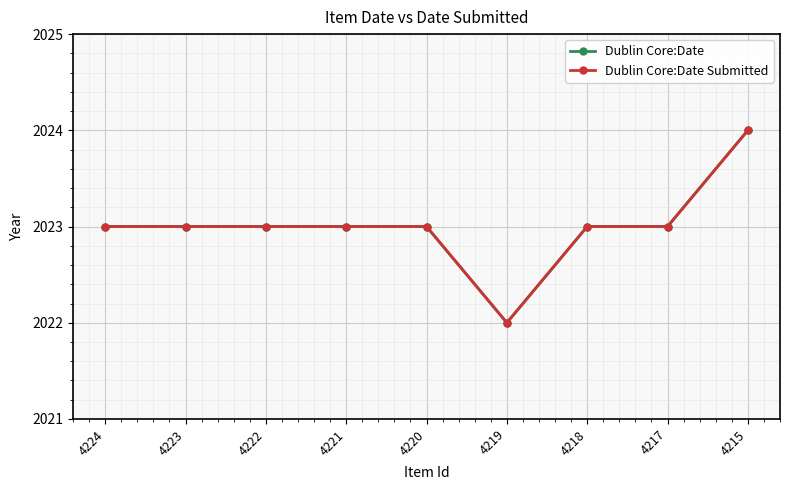

True or false: Dublin Core:Date Submitted and Dublin Core:Date intersect in this chart.

False